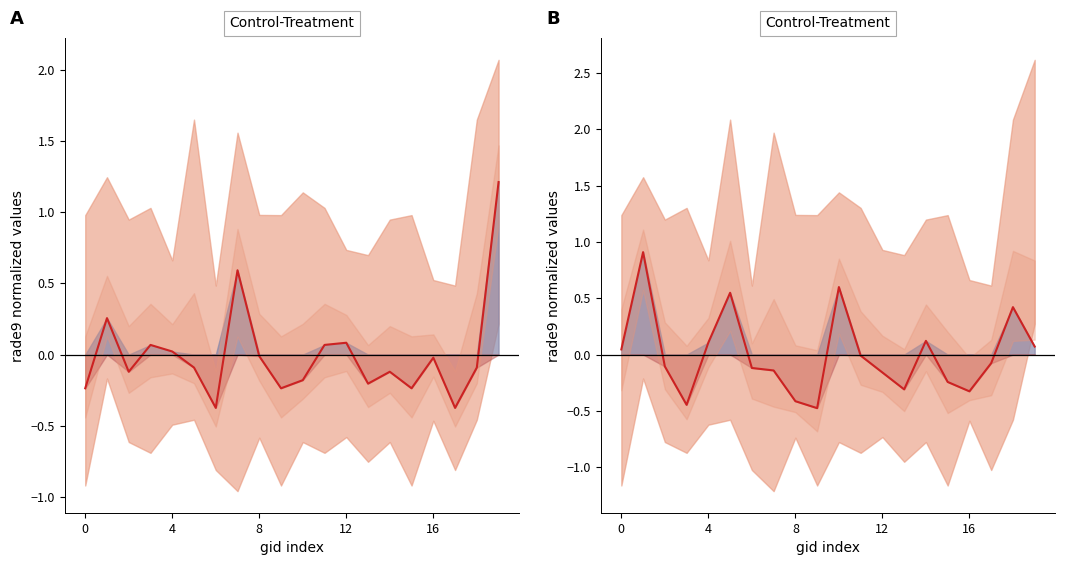

Is it true that the value at 9 is -0.5?

True